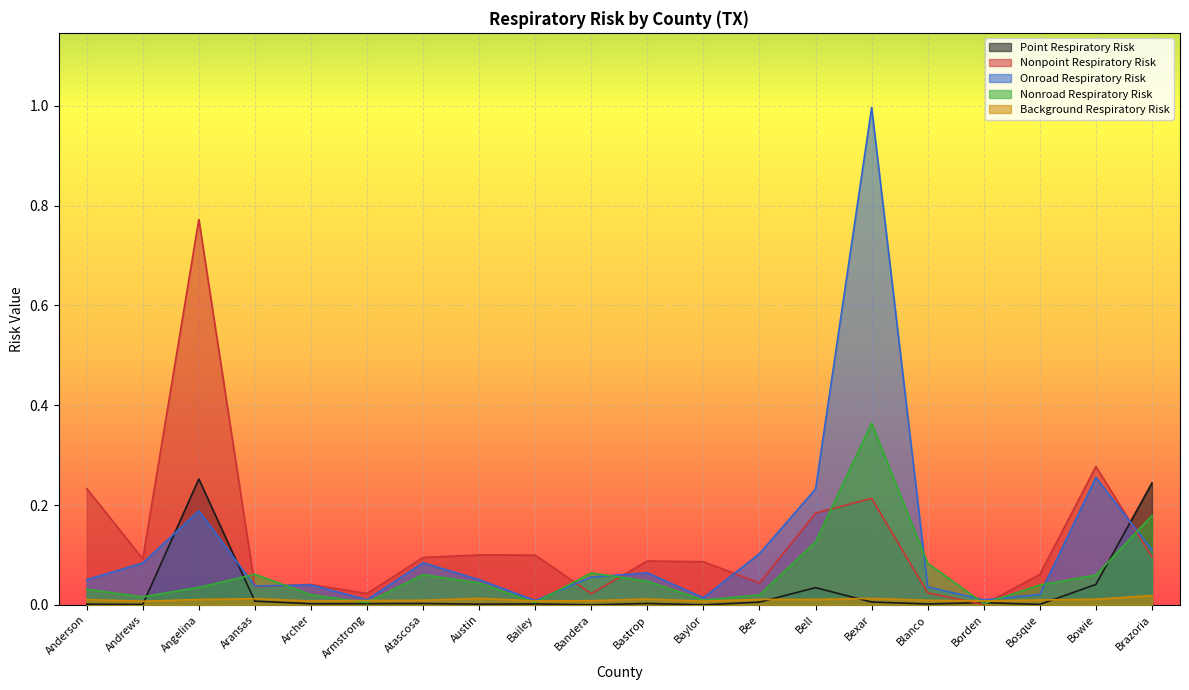

Which series ends up on top after the final intersection of Background Respiratory Risk and Nonpoint Respiratory Risk?

Nonpoint Respiratory Risk